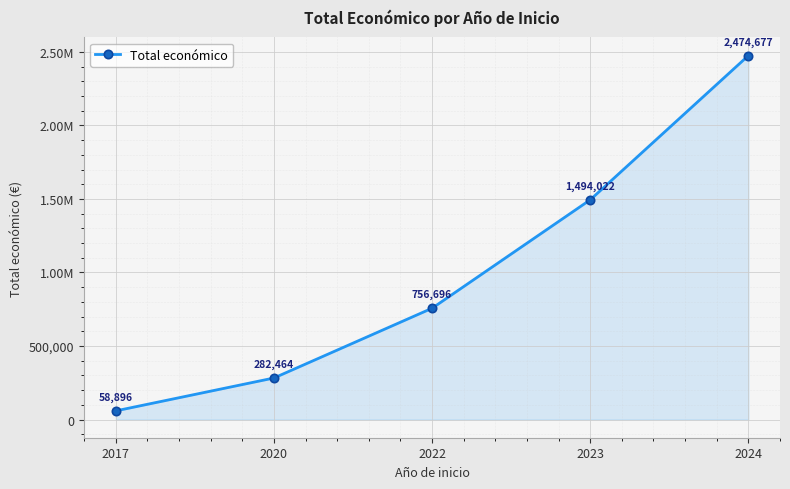

Is it true that the value at 2024 is 1716158?

False